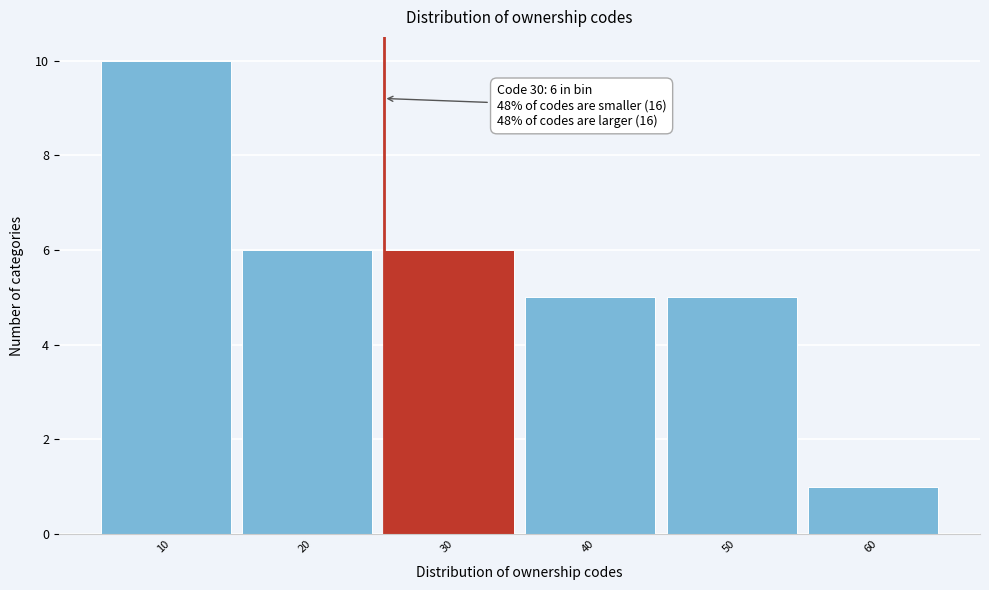

Reading right to left, what are all the values shown in this chart?

60=1	50=5	40=5	30=6	20=6	10=10